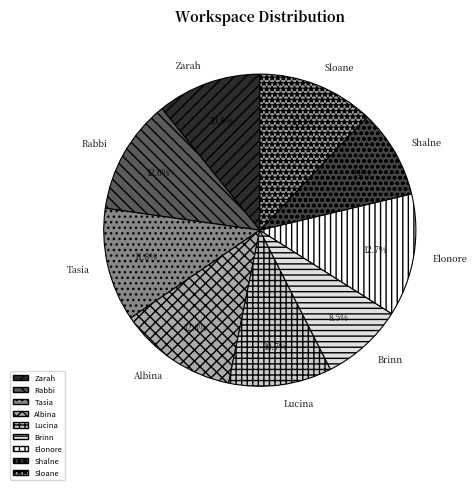

Do Rabbi and Tasia together represent more than half of the pie?

No